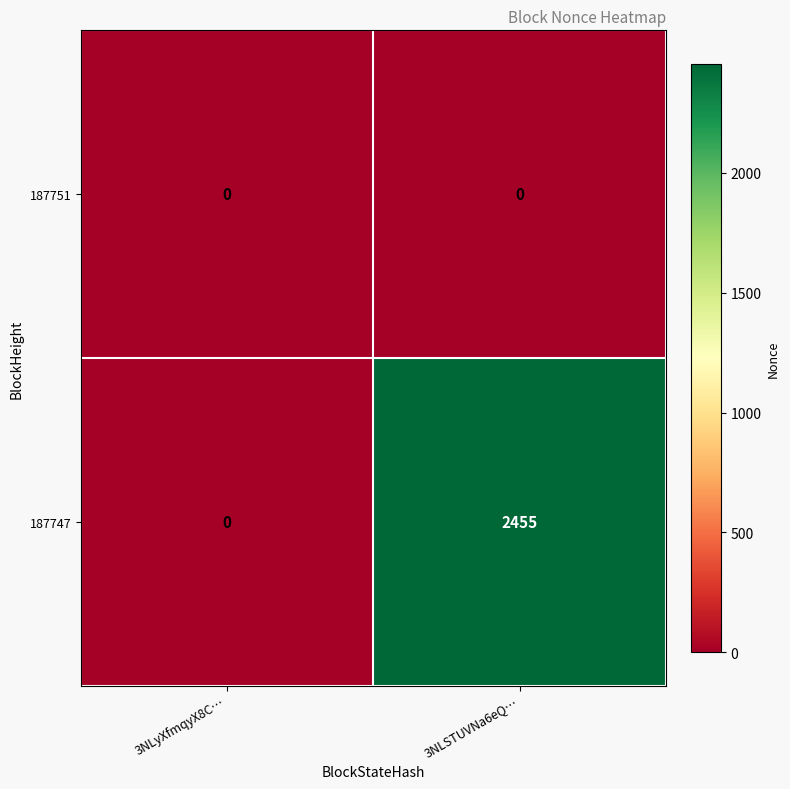

At which label is 187747 closest to 1227?

3NLyXfmqyX8C…